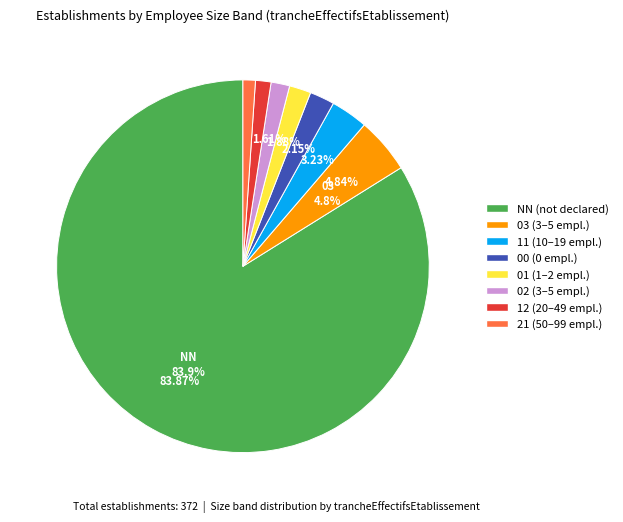

Combined, do 21 and 03 account for over 50%?

No